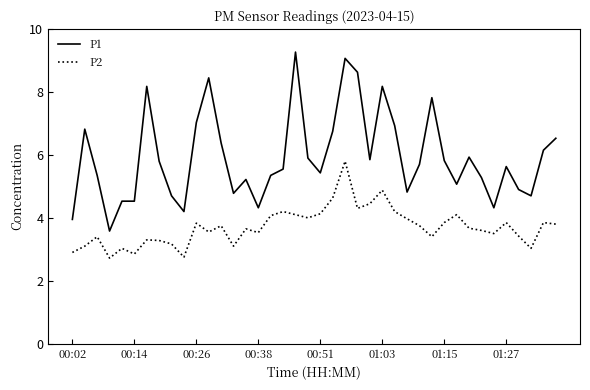

Rank the series by their average value, from highest to lowest.

P1, P2